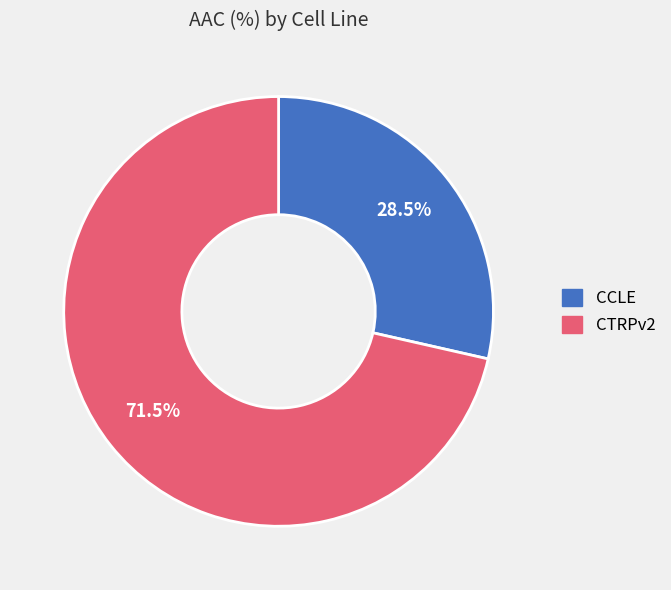

Which category has the smallest portion of the pie?

CCLE